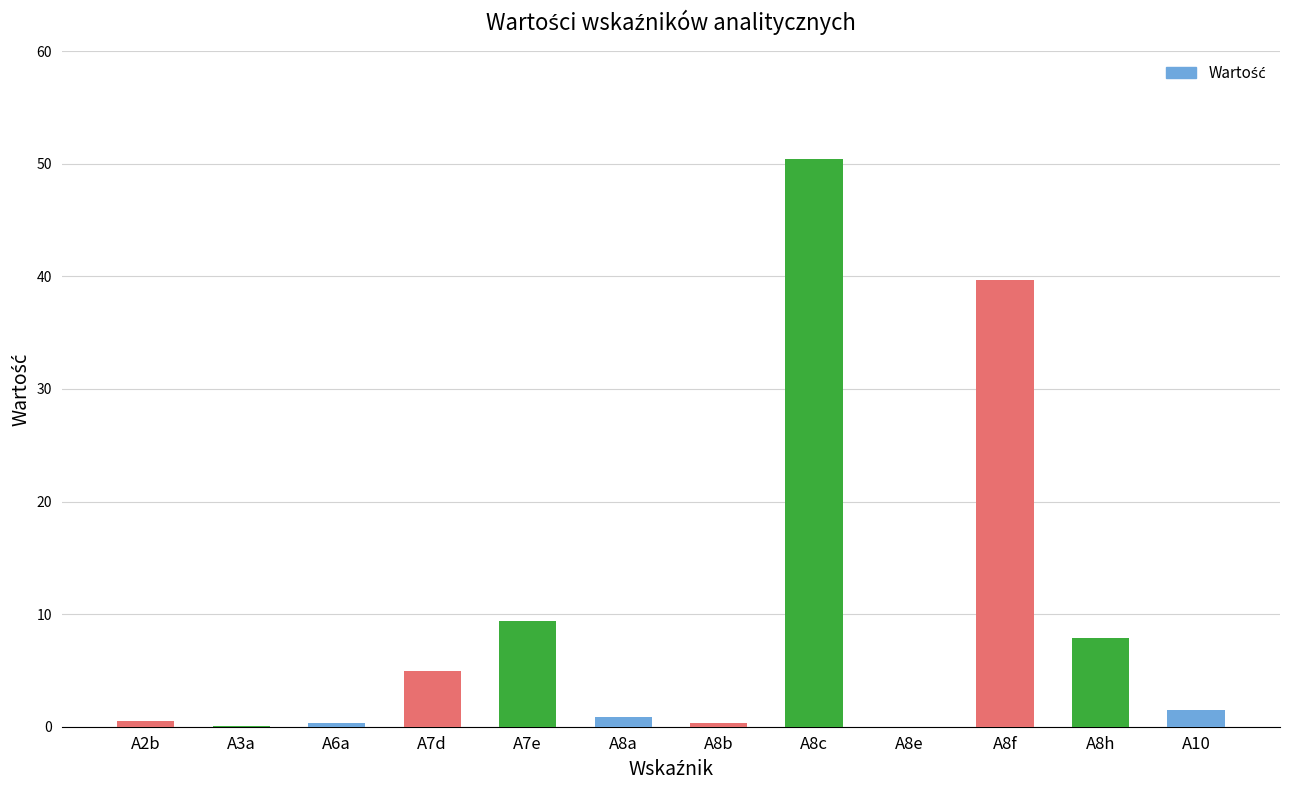

What is the average value?

9.7